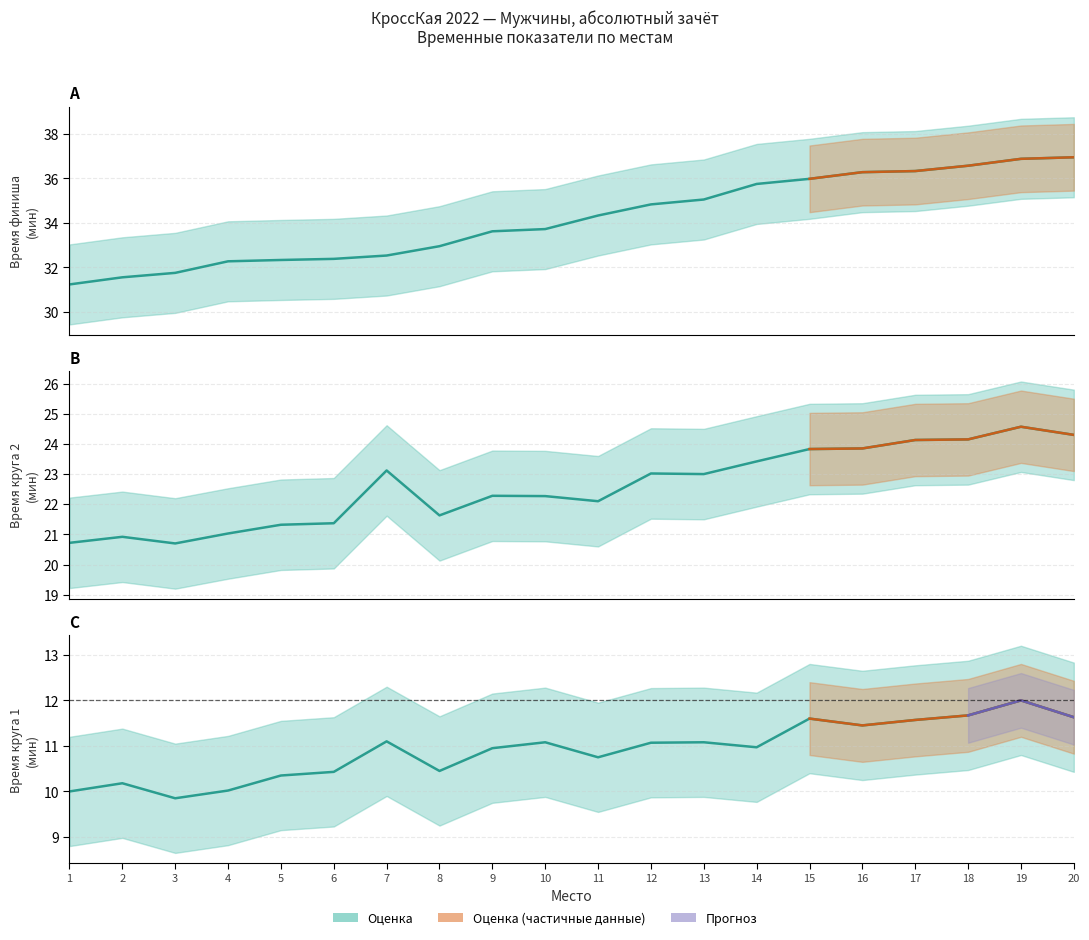

At which category does Круг 1 (мин) reach its first local peak?

2